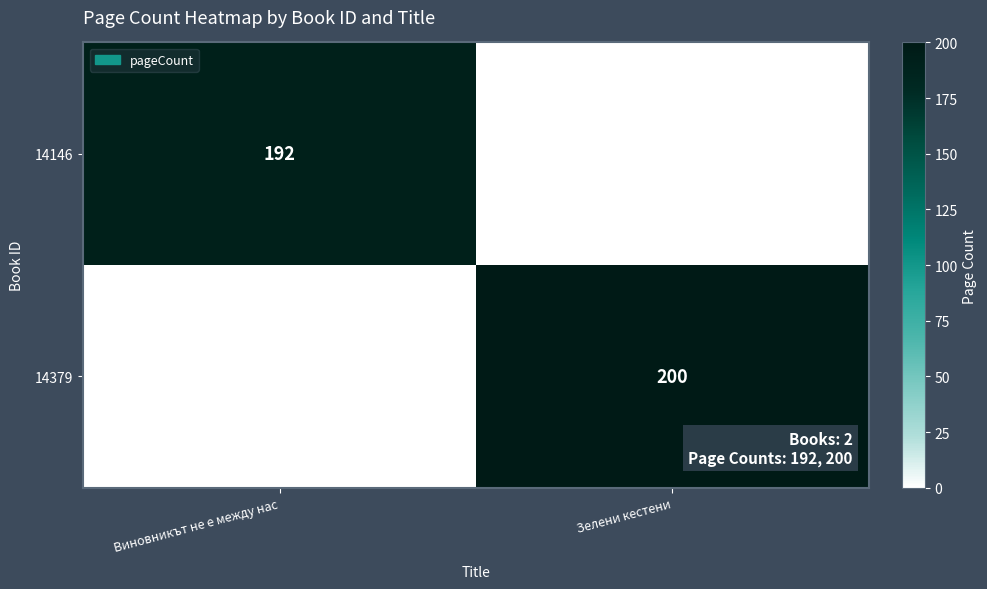

Is it true that 14146 equals 323 at Виновникът не е между нас?

False